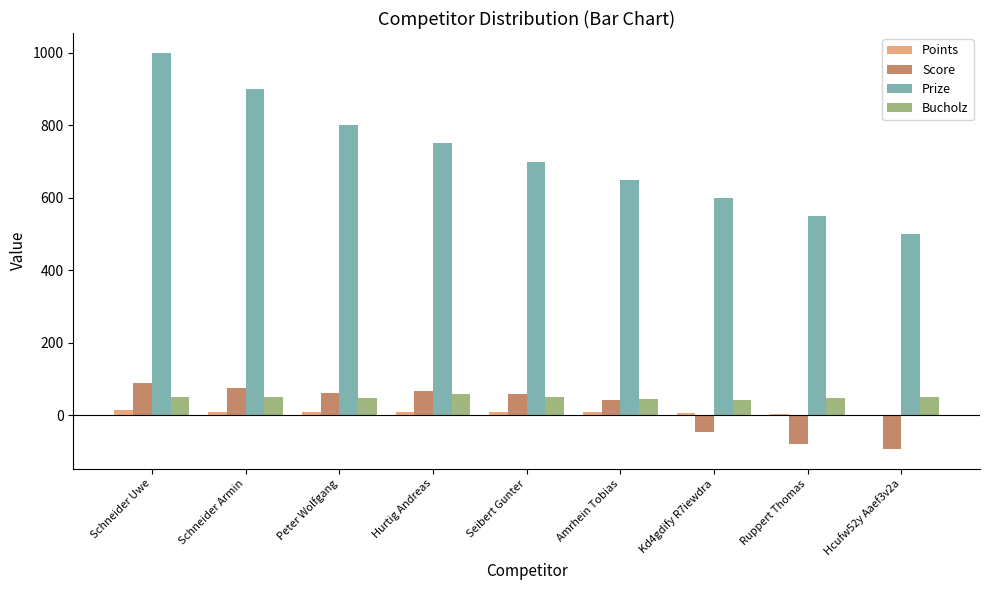

Which series has the largest total across all categories?

Prize